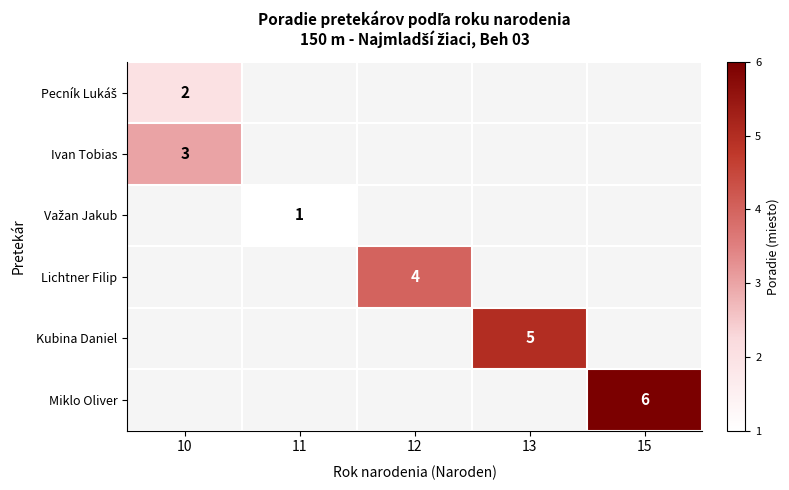

True or false: Miklo Oliver has a value of 6 at 15.

True